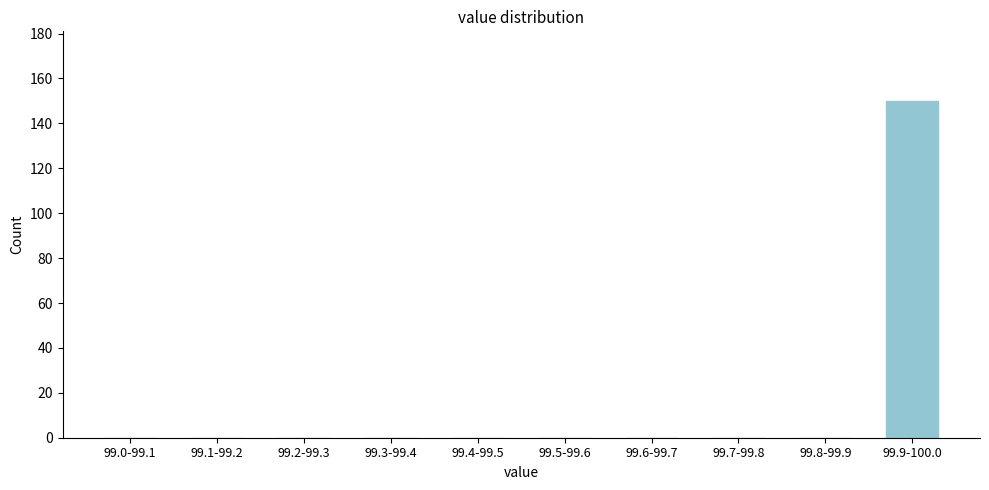

Reading left to right, extract all data points from this chart.

99.0-99.1=0	99.1-99.2=0	99.2-99.3=0	99.3-99.4=0	99.4-99.5=0	99.5-99.6=0	99.6-99.7=0	99.7-99.8=0	99.8-99.9=0	99.9-100.0=150